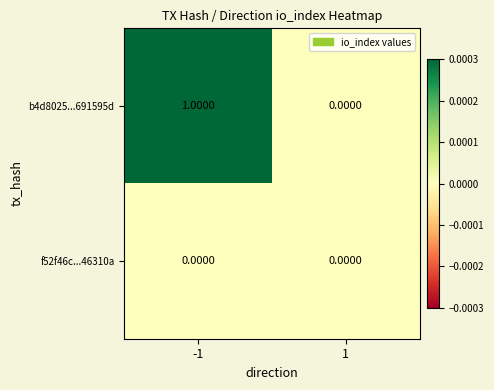

Rank the series by their maximum value, from lowest to highest.

f52f46c...46310a, b4d8025...691595d